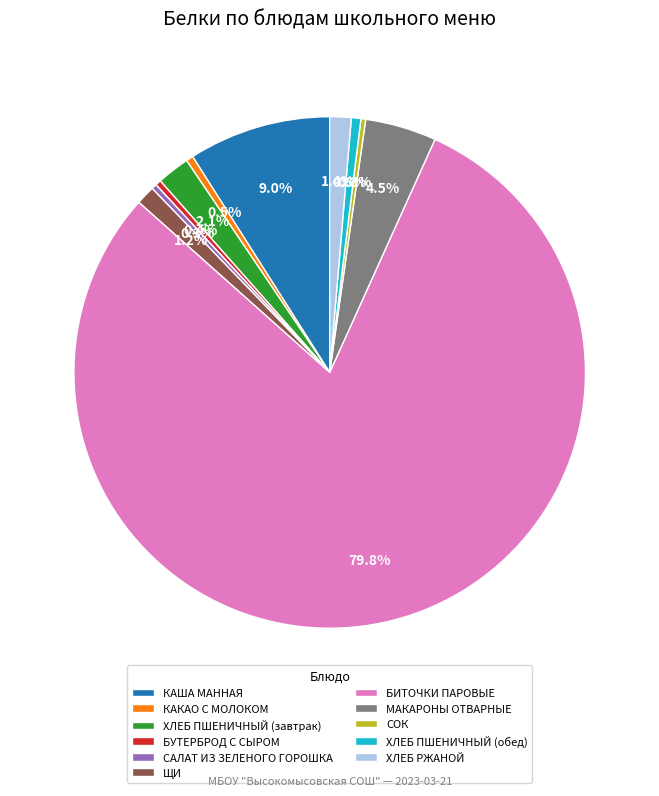

Does any single category account for the majority?

Yes